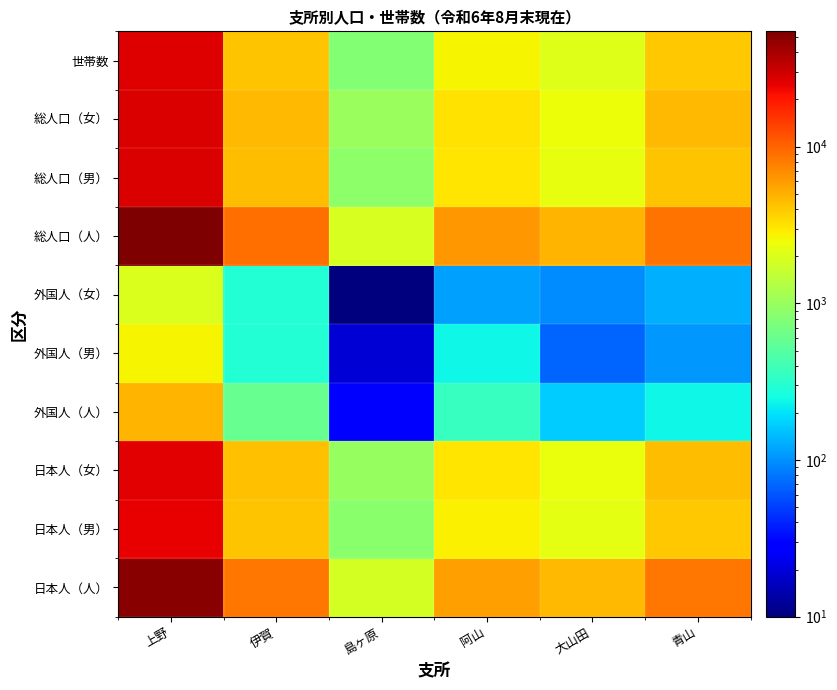

Which label corresponds to the smallest value in the chart?

島ヶ原